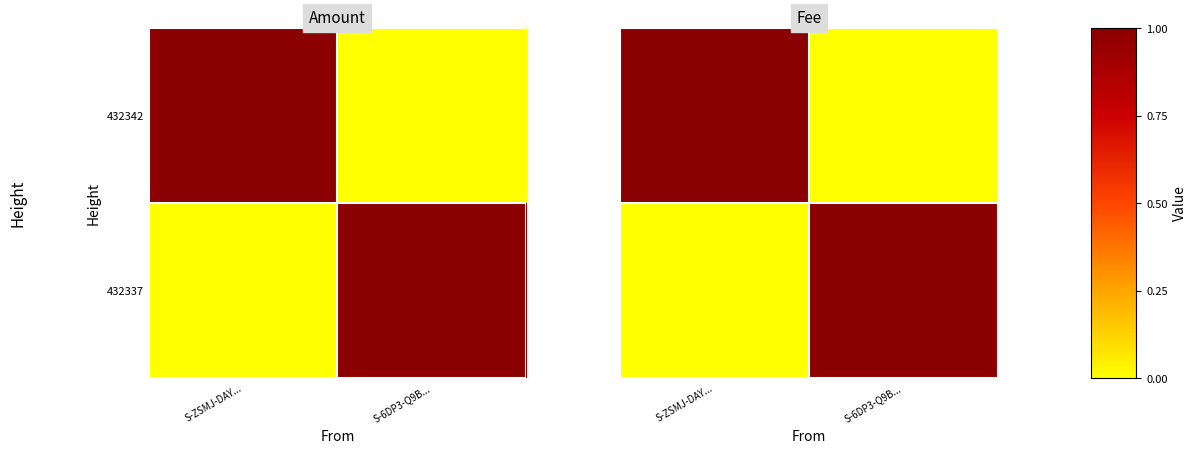

Which series has the largest total across all categories?

432342